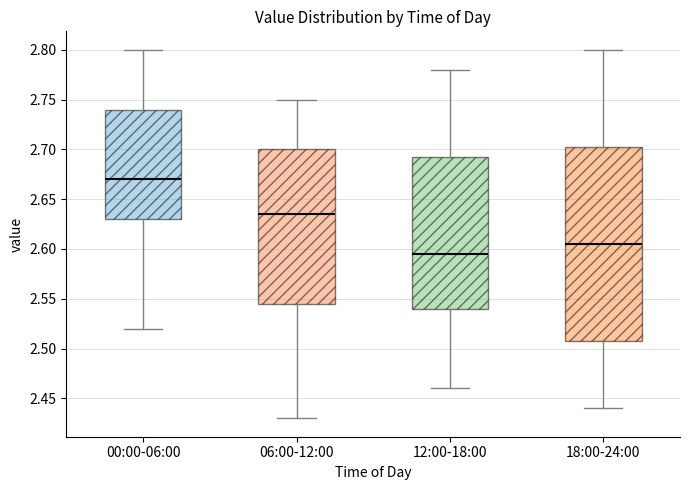

Reading left to right, transcribe this box plot: for each box, give where its median line is, the range the box spans, and where its two whiskers end, as read against the y-axis. The values are not printed on the chart, so give them approximately, as read against the axis.

00:00-06:00: median 2.670, box 2.630 to 2.740, whiskers 2.520 to 2.800
06:00-12:00: median 2.635, box 2.545 to 2.700, whiskers 2.430 to 2.750
12:00-18:00: median 2.595, box 2.540 to 2.695, whiskers 2.460 to 2.780
18:00-24:00: median 2.605, box 2.510 to 2.705, whiskers 2.440 to 2.800